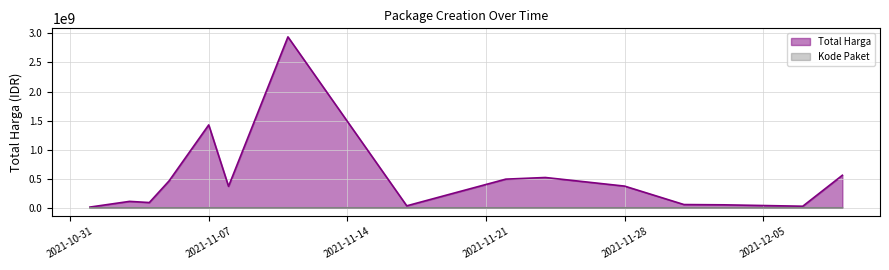

At how many categories does at least one series exceed 2660844743?

1